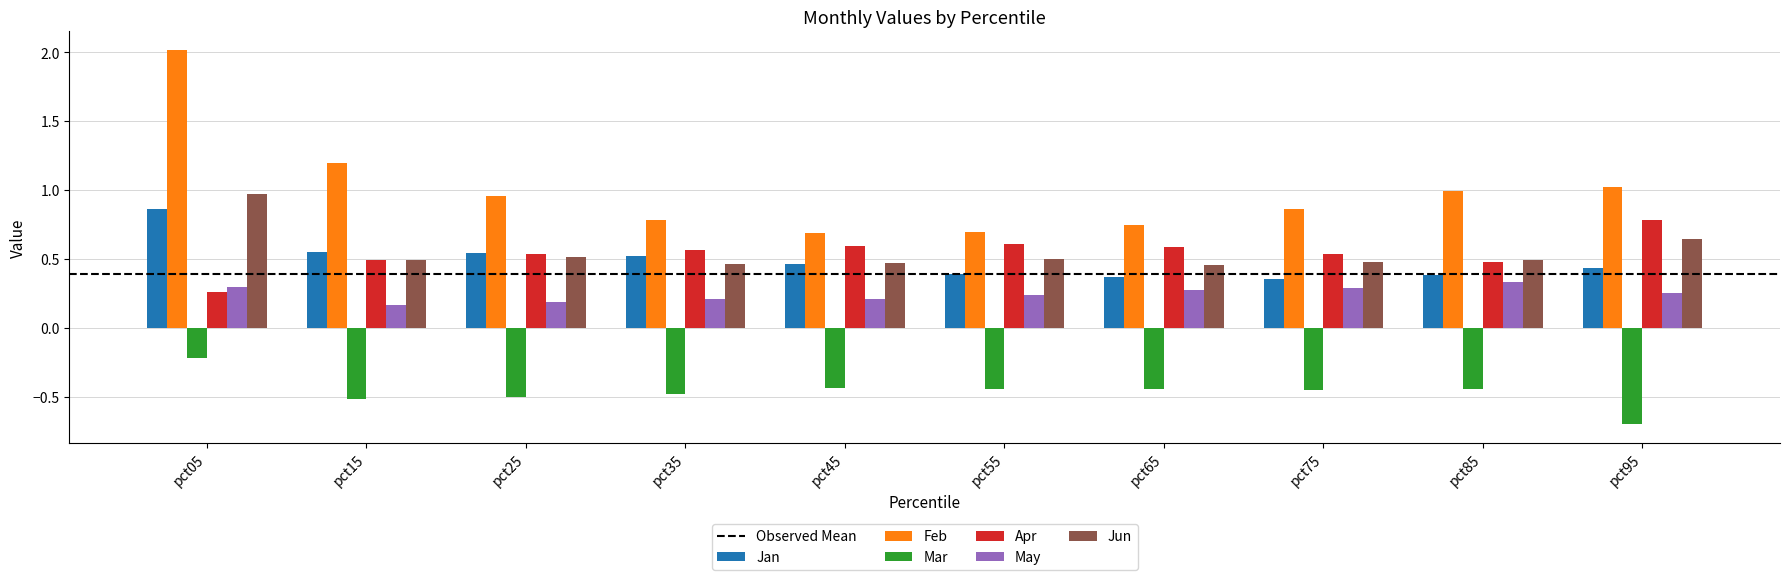

Which series changed the most between pct05 and pct25?

Feb